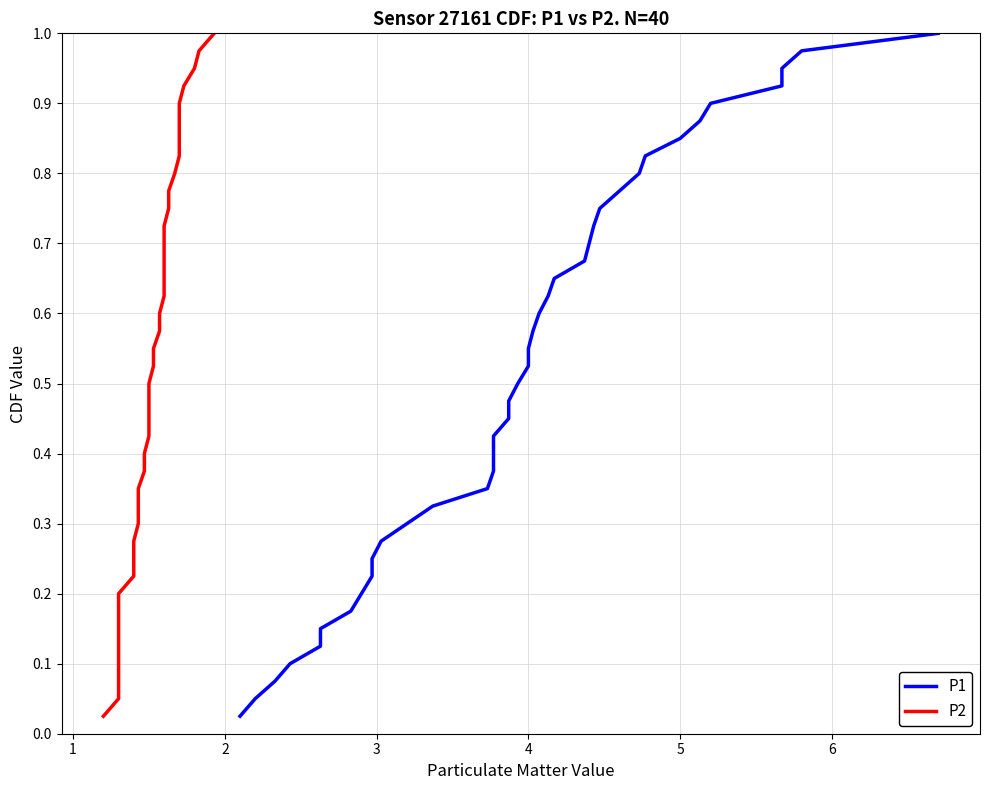

What is the value of the P2 point at the 39th from the left?

1.0